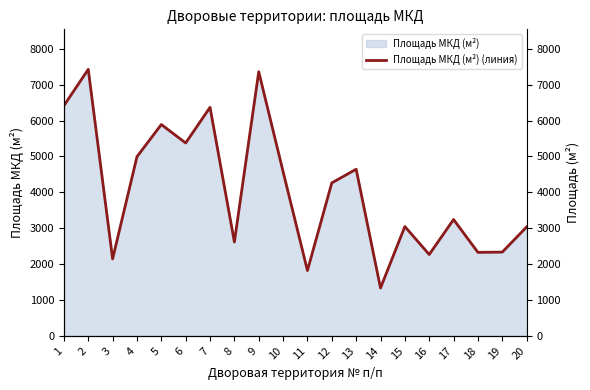

Rank the categories by value from highest to lowest.

2, 9, 1, 7, 5, 6, 4, 13, 10, 12, 17, 15, 20, 8, 19, 18, 16, 3, 11, 14